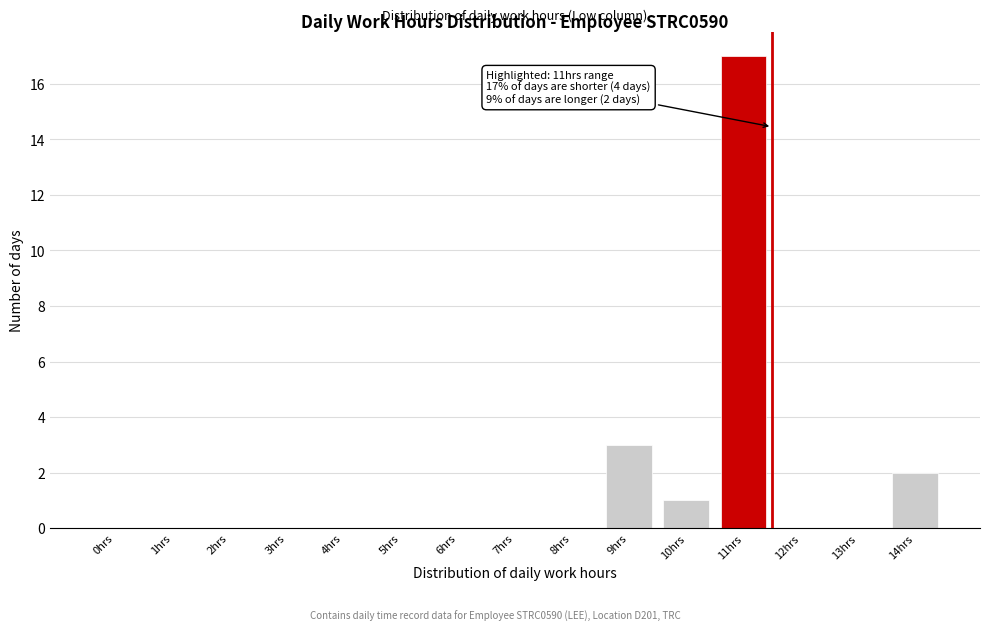

Reading left to right, list all the values displayed in this chart.

0hrs=0	1hrs=0	2hrs=0	3hrs=0	4hrs=0	5hrs=0	6hrs=0	7hrs=0	8hrs=0	9hrs=3	10hrs=1	11hrs=17	12hrs=0	13hrs=0	14hrs=2